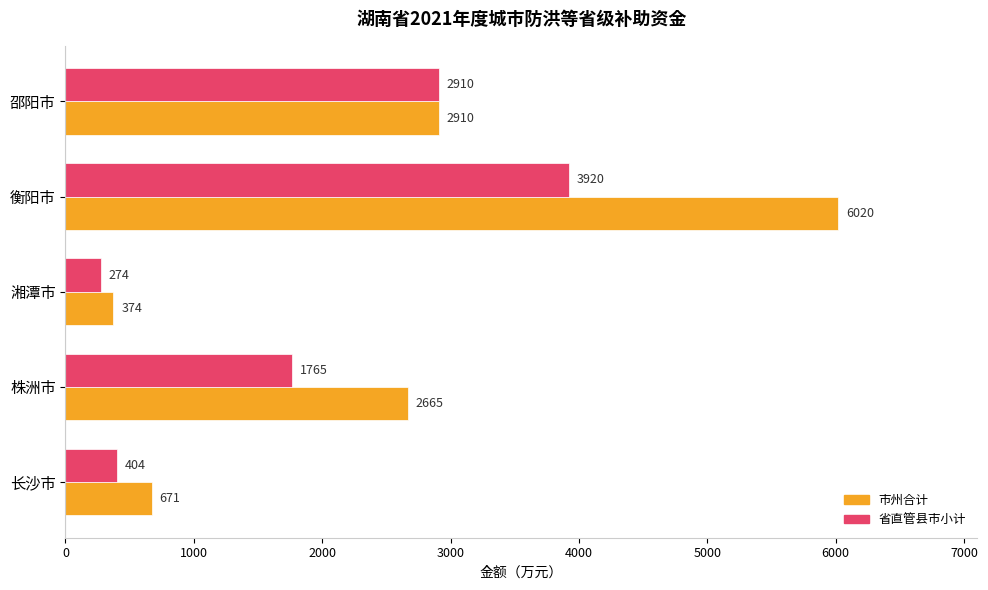

Which series has the widest spread of values?

市州合计